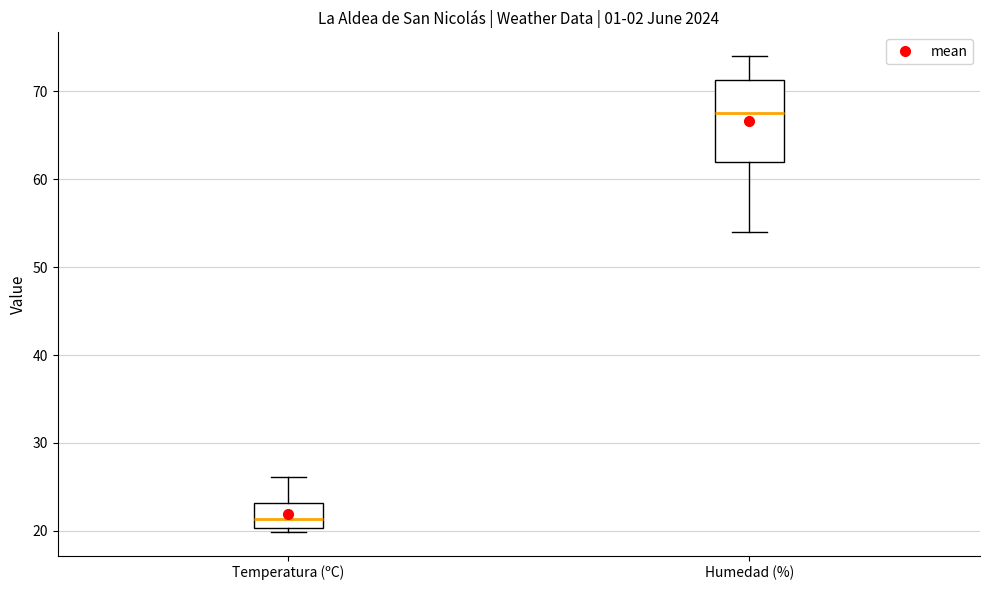

Which box's median line is the highest?

Humedad (%)